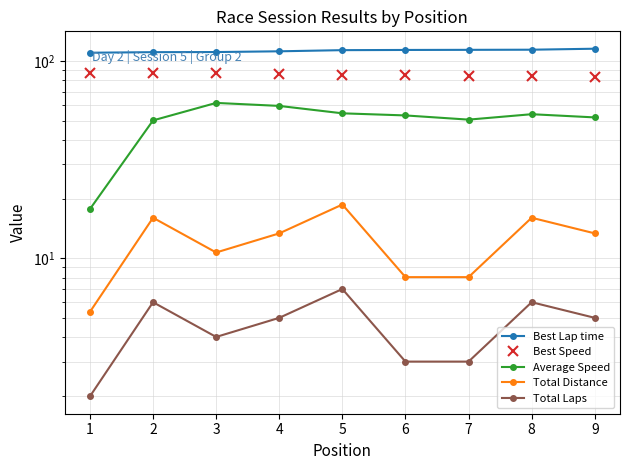

Rank the categories by Best Lap time value from lowest to highest.

1, 2, 3, 4, 5, 6, 7, 8, 9